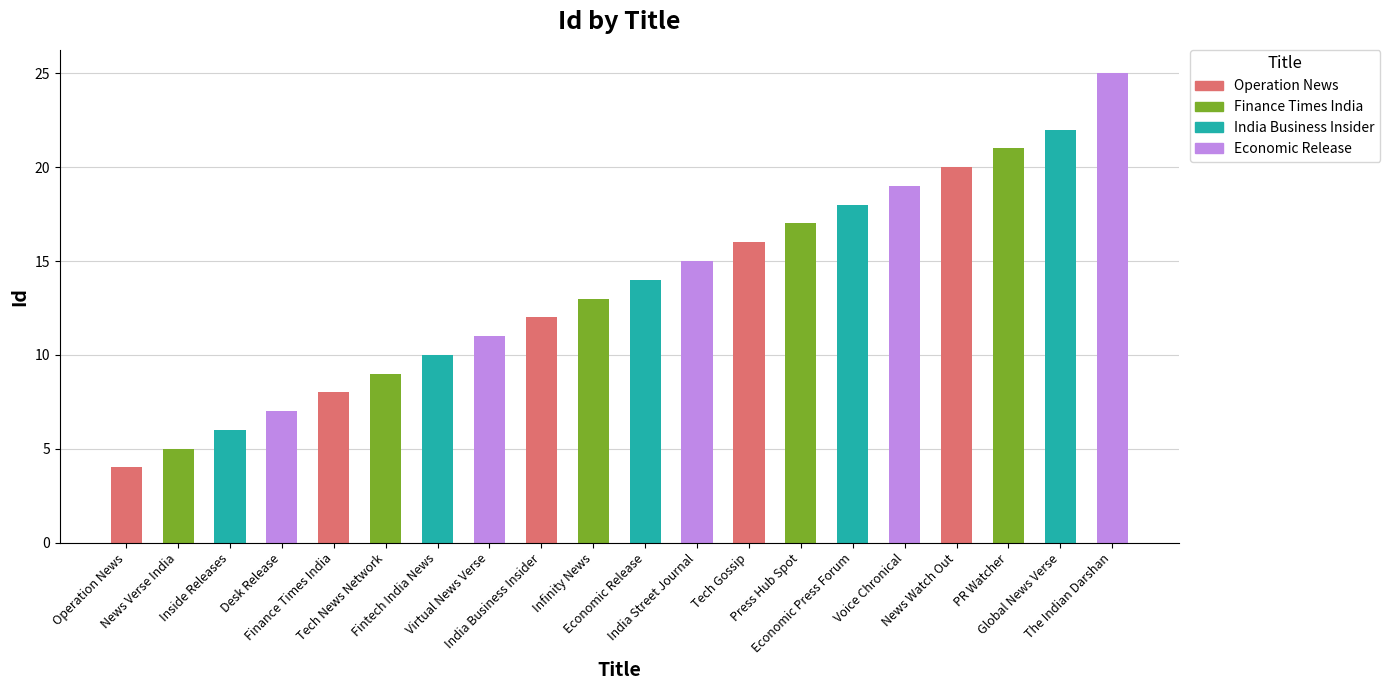

Which has a higher value, Inside Releases or Press Hub Spot?

Press Hub Spot